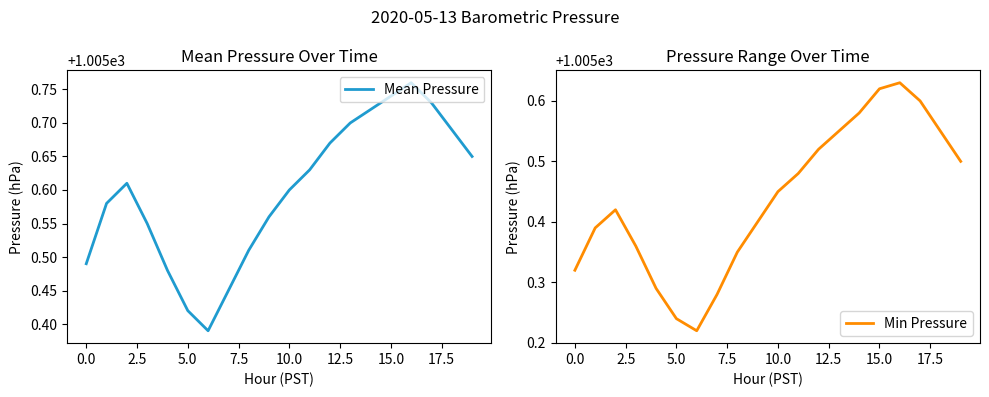

What position from the right is 17?

3